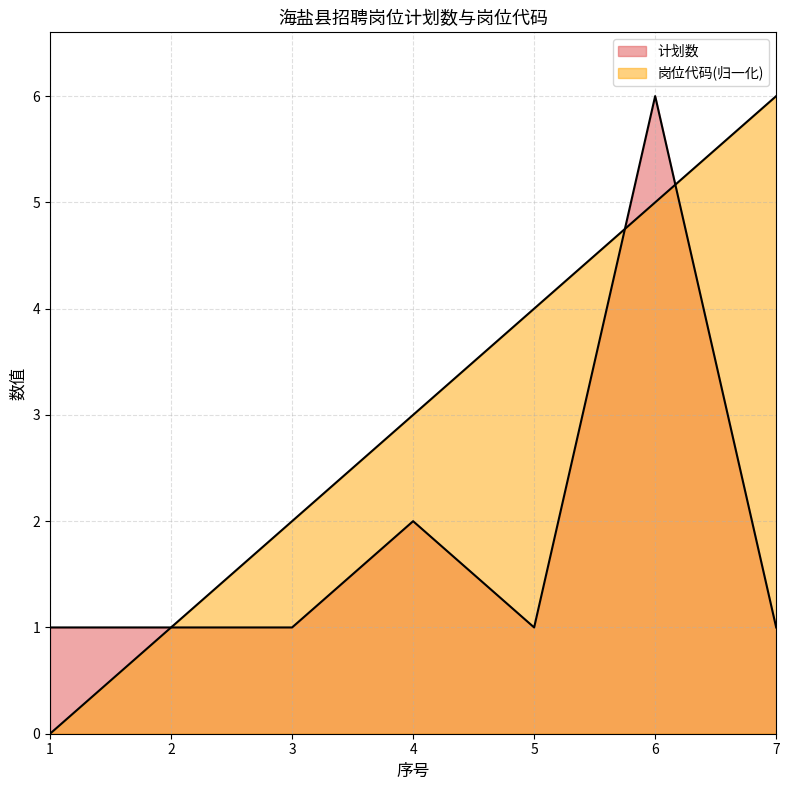

List the labels in order of 计划数 value, smallest first.

1, 2, 3, 5, 7, 4, 6